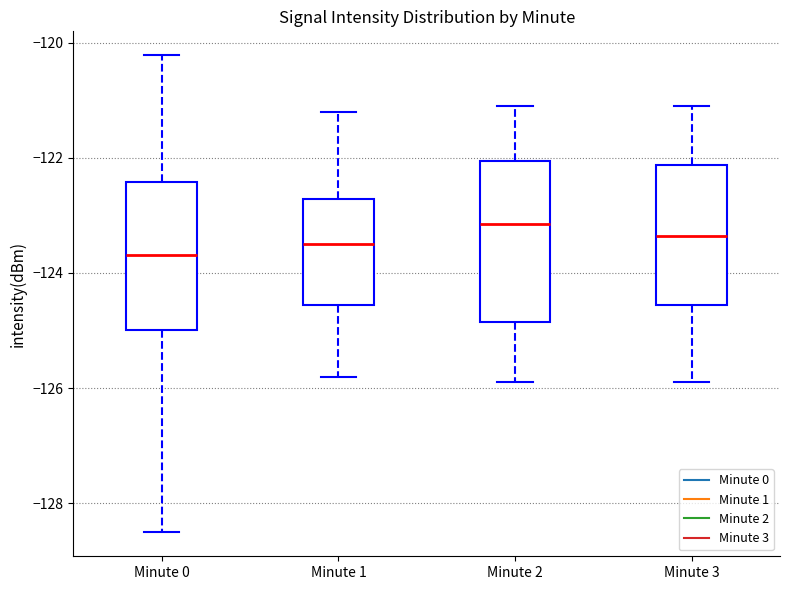

Reading left to right, transcribe this box plot: for each box, give where its median line is, the range the box spans, and where its two whiskers end, as read against the y-axis. The values are not printed on the chart, so give them approximately, as read against the axis.

Minute 0: median -123.6, box -125.0 to -122.4, whiskers -128.6 to -120.2
Minute 1: median -123.4, box -124.6 to -122.8, whiskers -125.8 to -121.2
Minute 2: median -123.2, box -124.8 to -122.0, whiskers -125.8 to -121.0
Minute 3: median -123.4, box -124.6 to -122.2, whiskers -125.8 to -121.0